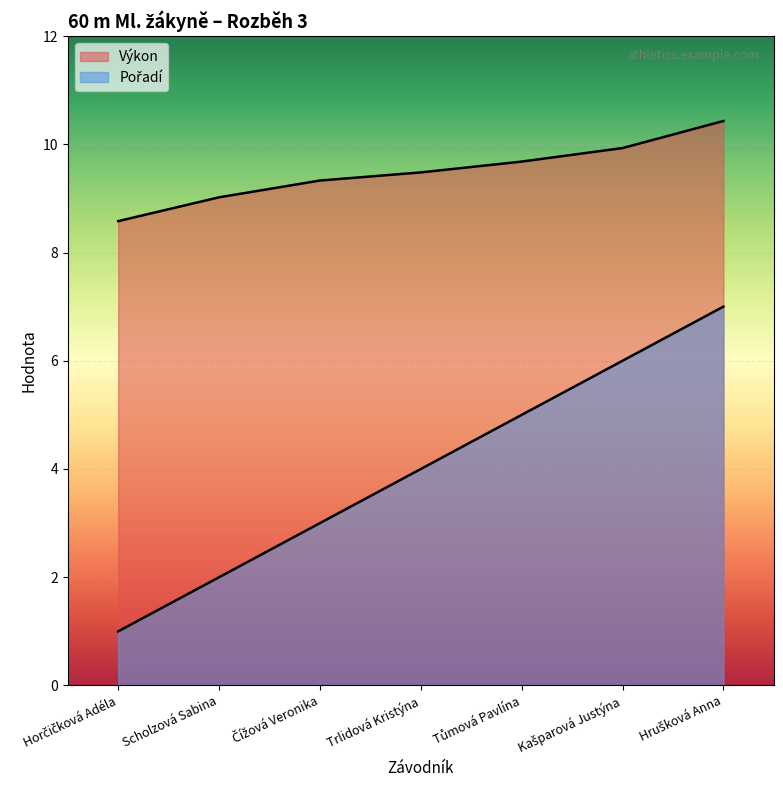

What is the label of the 2nd point from the left?

Scholzová Sabina